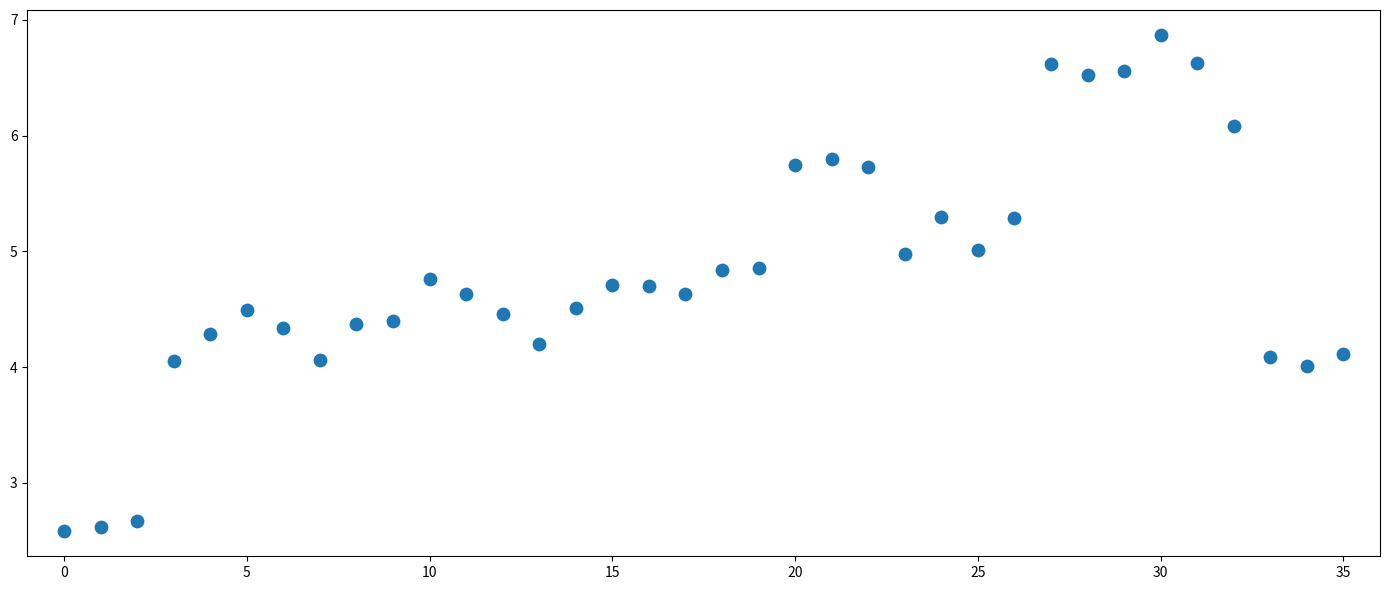

What is the range of Y values (max minus min)?

4.3